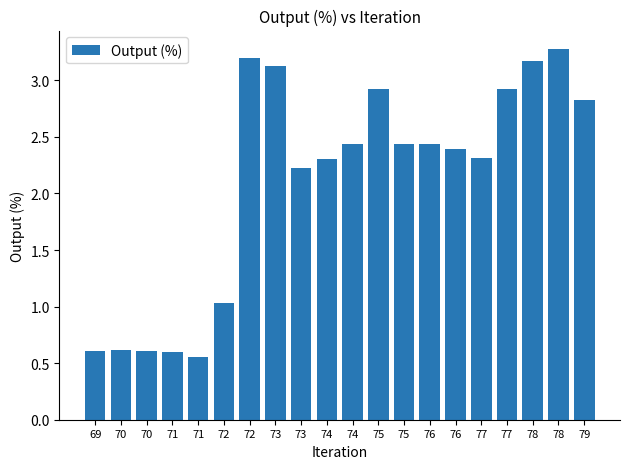

List the labels in order of value, largest first.

78, 72, 78, 73, 75, 77, 79, 75, 76, 74, 76, 77, 74, 73, 72, 70, 70, 69, 71, 71